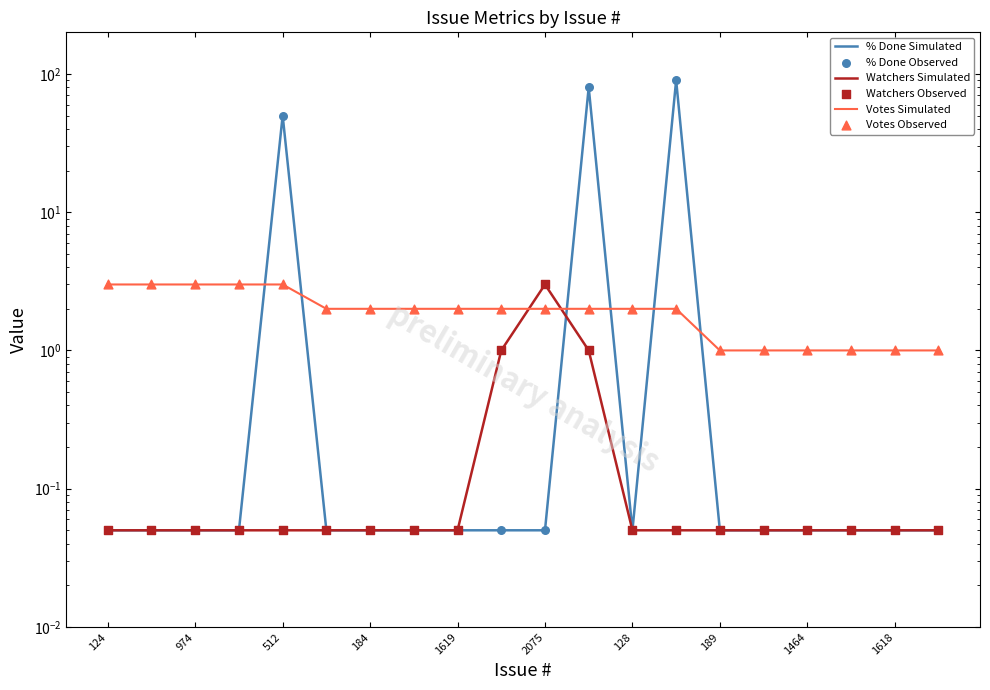

Which series has the widest spread of Y values?

% Done Simulated